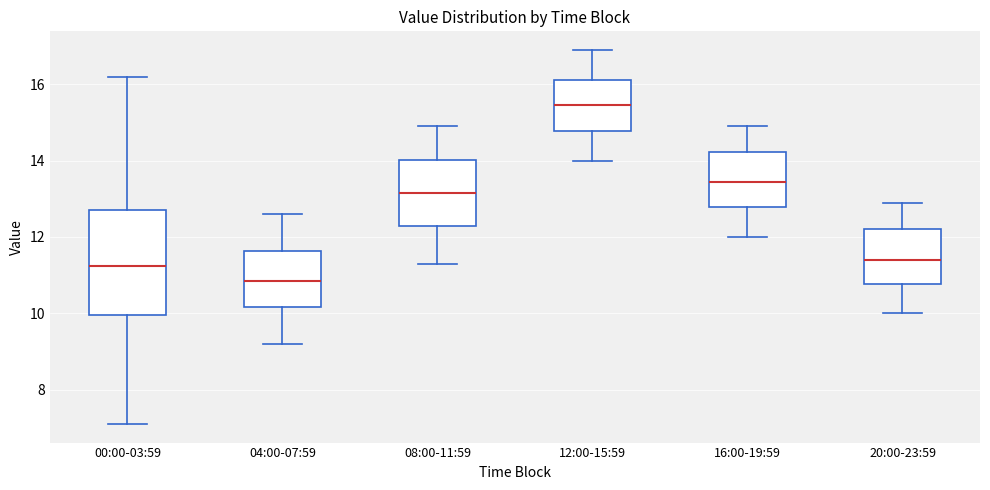

Which box is the tallest, from its lower edge to its upper edge?

00:00-03:59